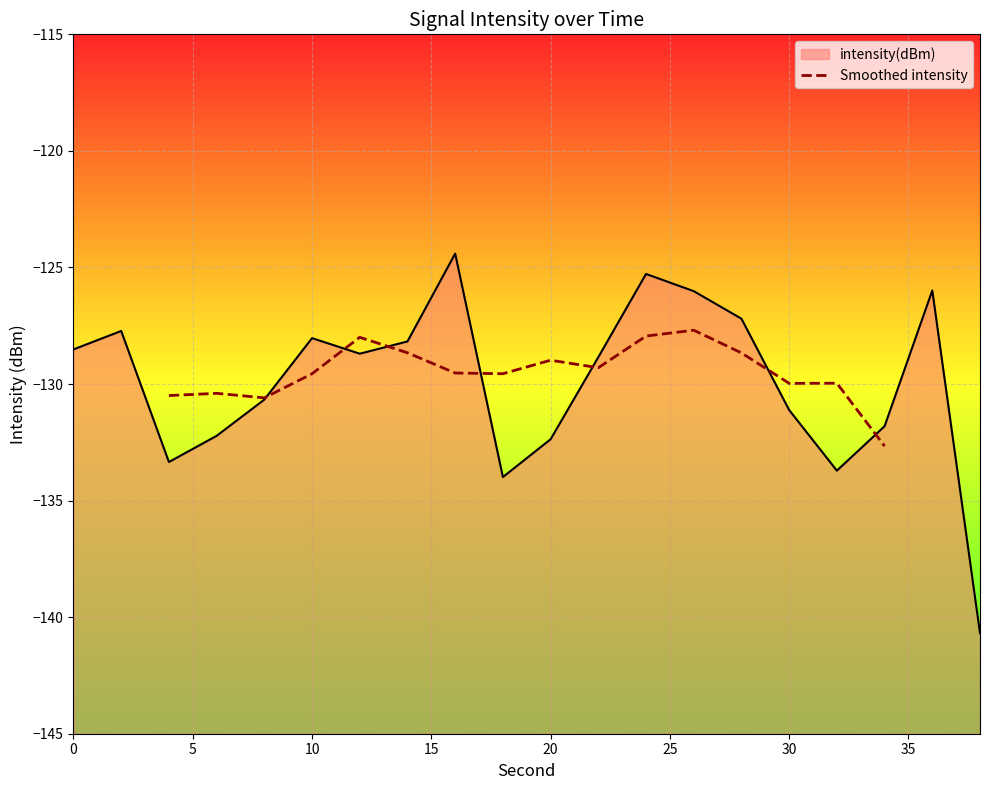

What is the maximum value for Smoothed intensity?

-127.7